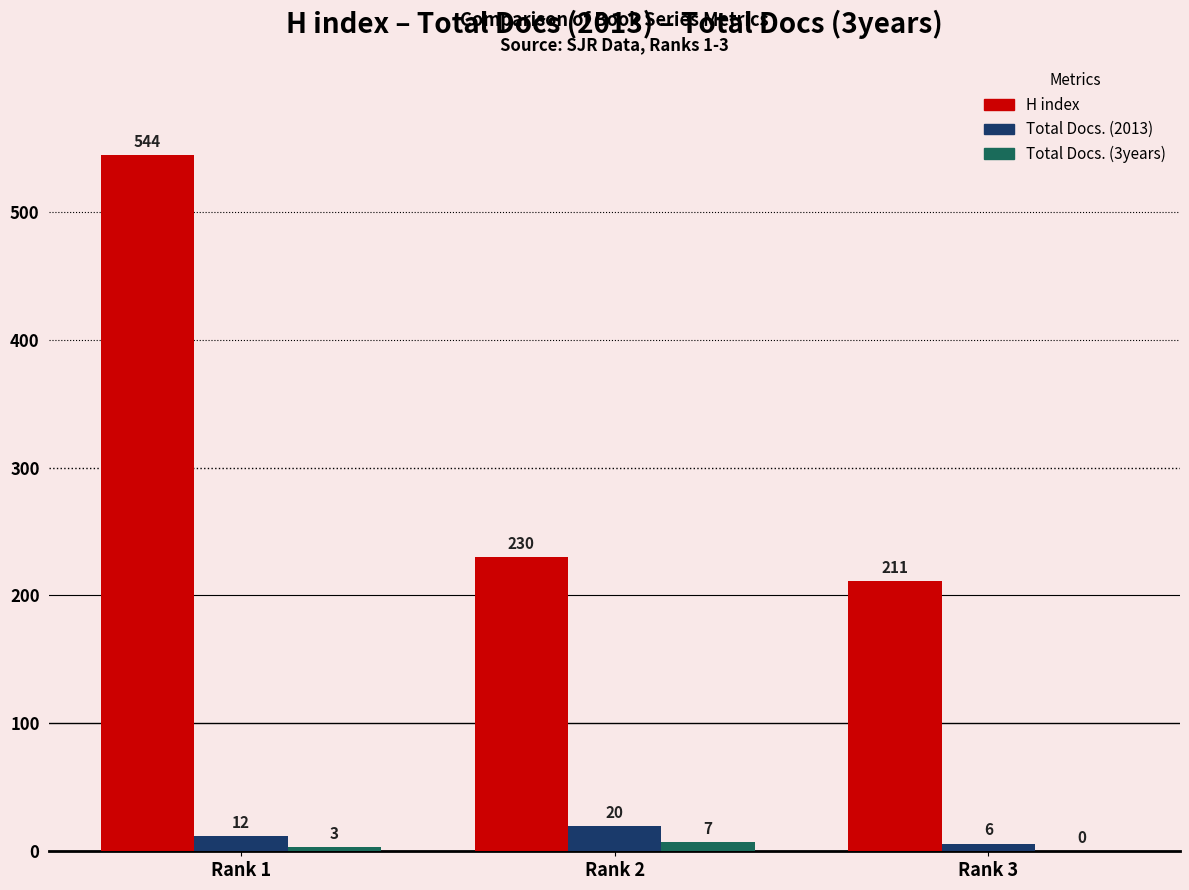

What is the sum of all Total Docs. (2013) values?

38